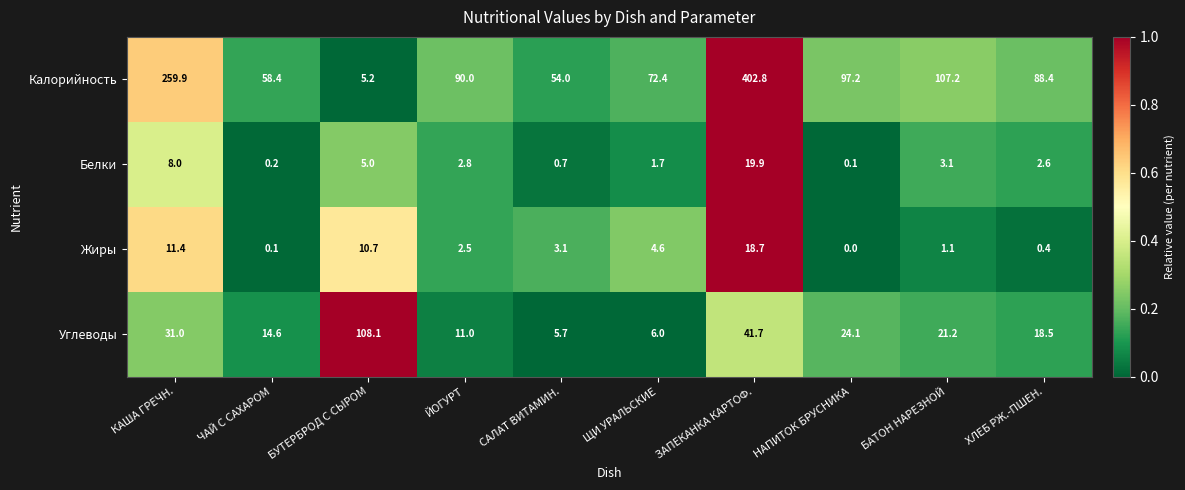

What is the spread (max minus min) of values at ЩИ УРАЛЬСКИЕ?

70.7